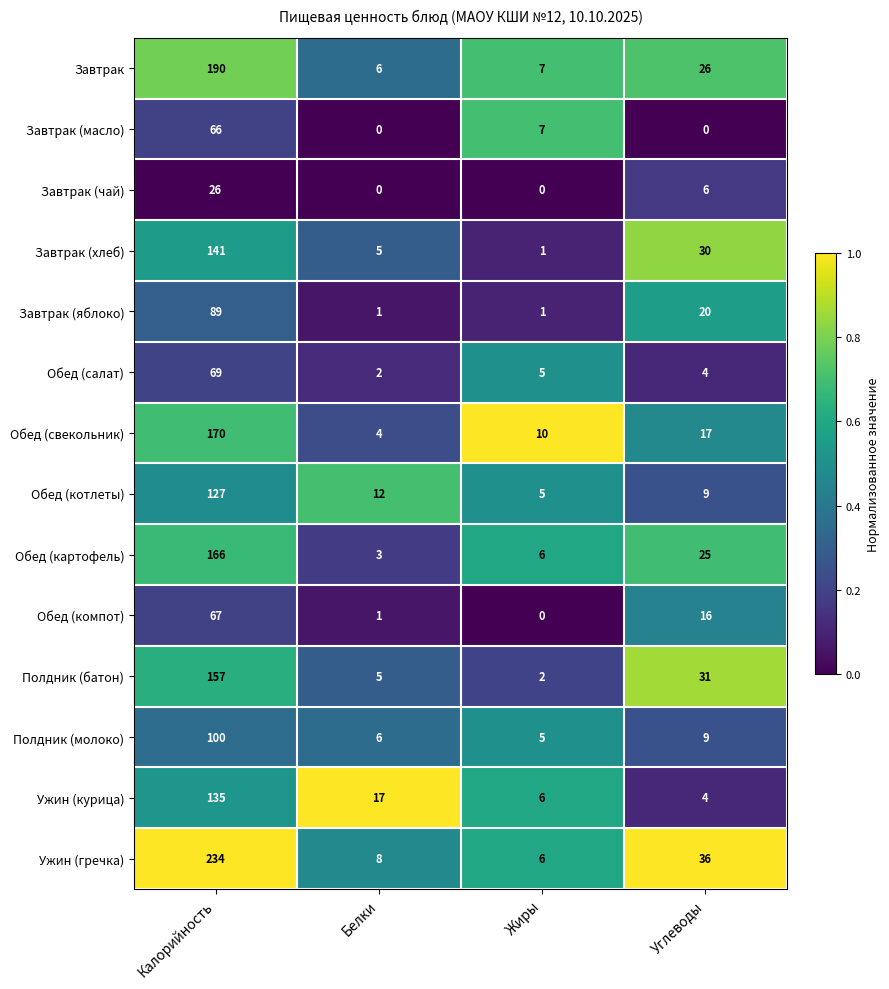

What is the greatest value displayed?

234